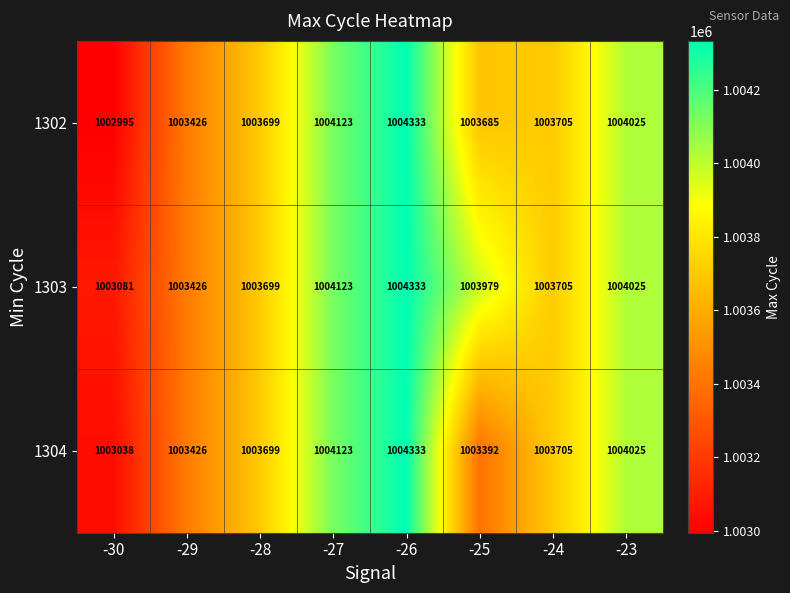

Reading right to left, list all the values displayed in this chart.

1302: -23=1004025	-24=1003705	-25=1003685	-26=1004333	-27=1004123	-28=1003699	-29=1003426	-30=1002995
1303: -23=1004025	-24=1003705	-25=1003979	-26=1004333	-27=1004123	-28=1003699	-29=1003426	-30=1003081
1304: -23=1004025	-24=1003705	-25=1003392	-26=1004333	-27=1004123	-28=1003699	-29=1003426	-30=1003038